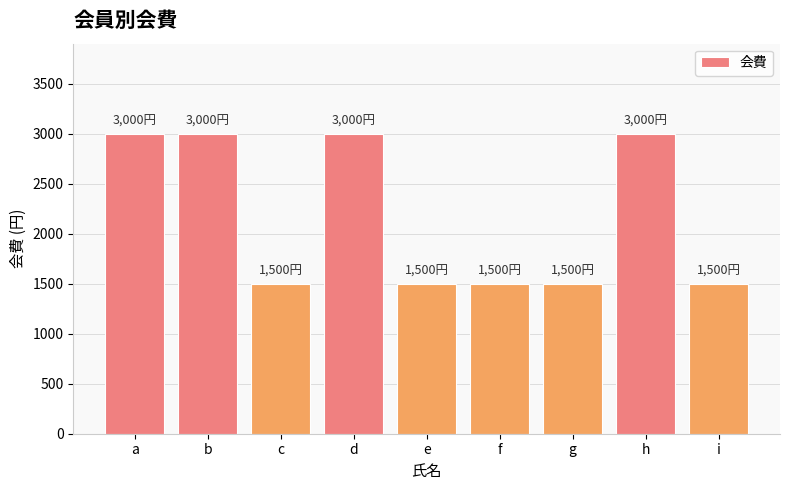

Read the value at b.

3000